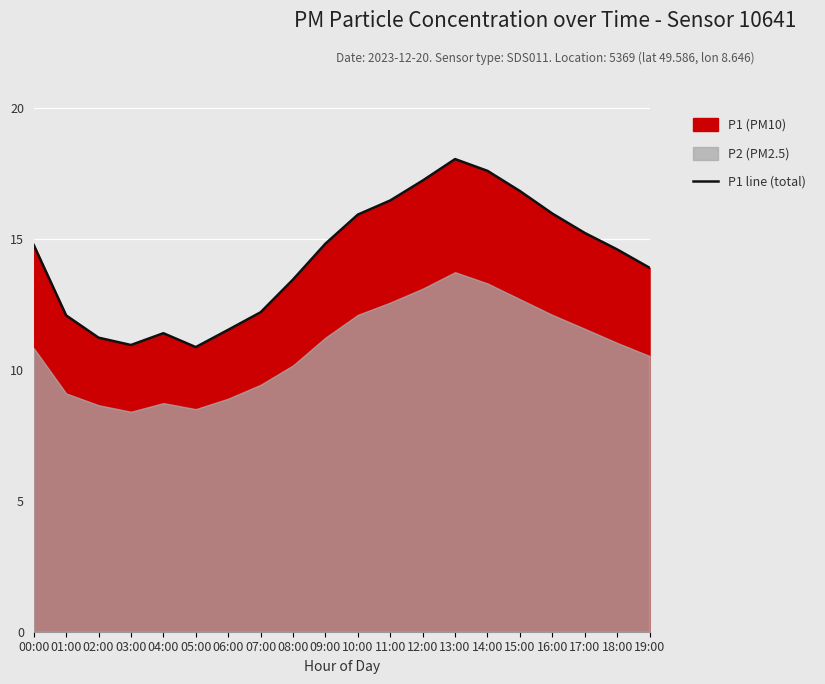

The value at 01:00 is 12.1. True or false?

True